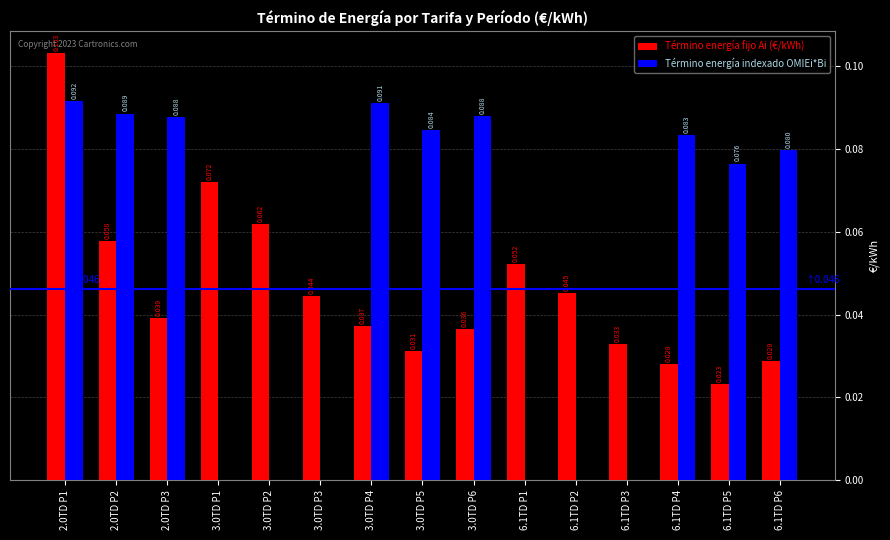

Which series has the largest range (max minus min)?

Término energía indexado OMIEi*Bi